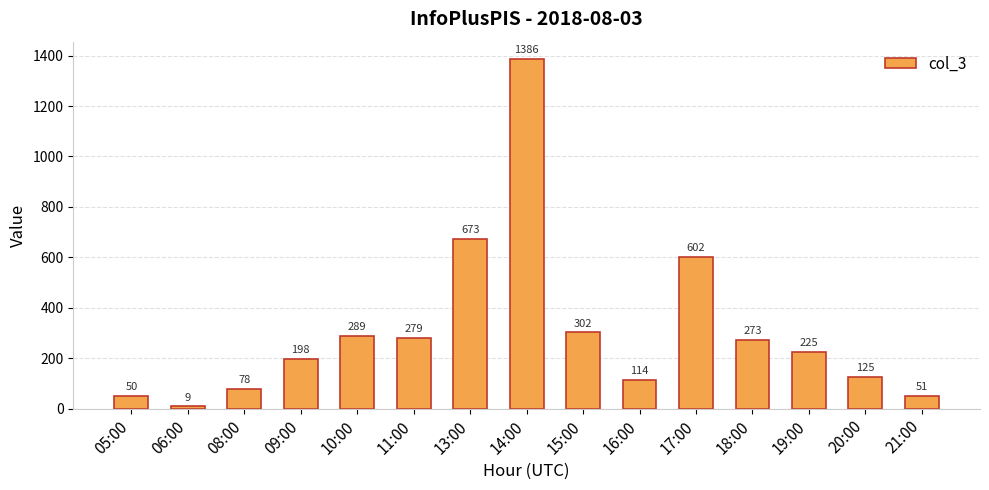

List the labels in order of value, largest first.

14:00, 13:00, 17:00, 15:00, 10:00, 11:00, 18:00, 19:00, 09:00, 20:00, 16:00, 08:00, 21:00, 05:00, 06:00